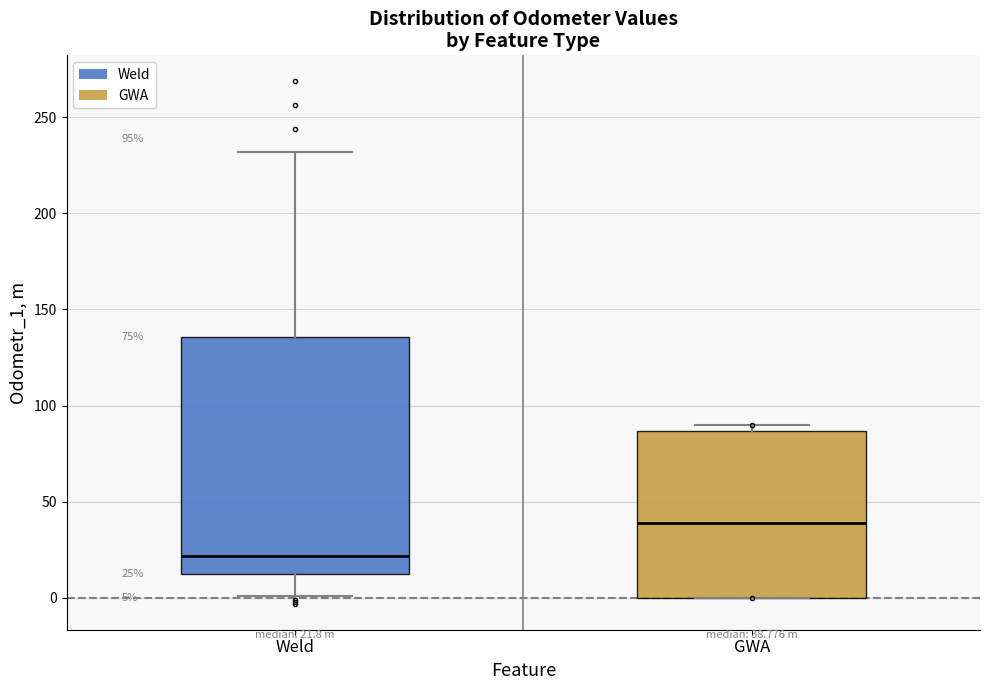

Which box is the tallest, from its lower edge to its upper edge?

Weld